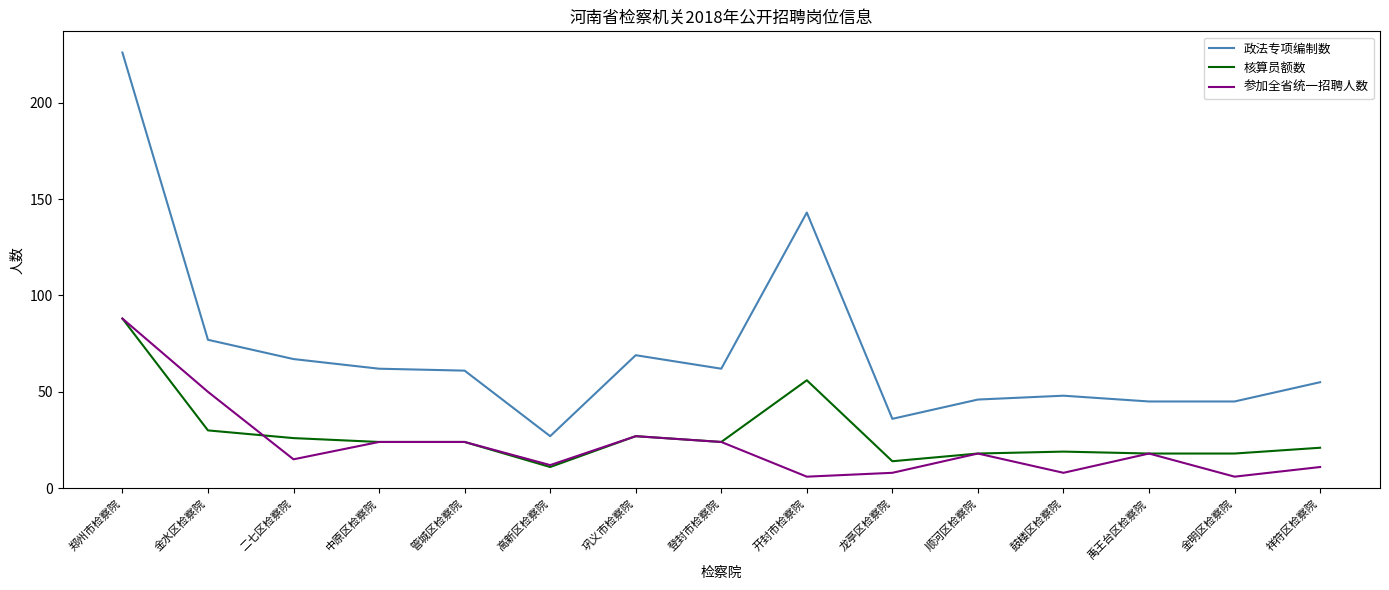

The 政法专项编制数 series shows 55 at 祥符区检察院. True or false?

True